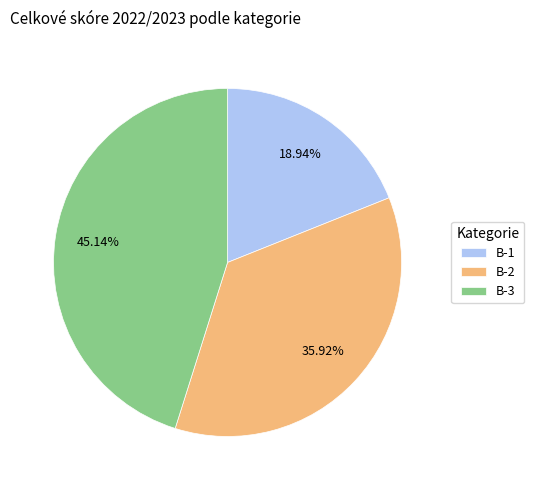

Does B-1 represent more than half of the total?

No